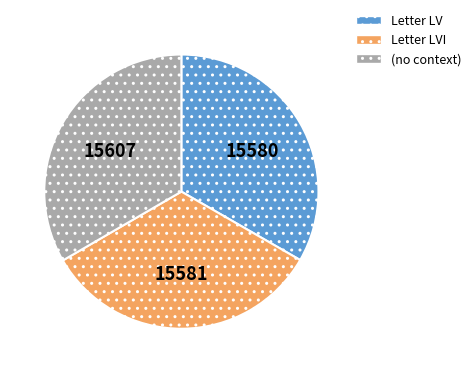

Does any single category account for the majority?

No